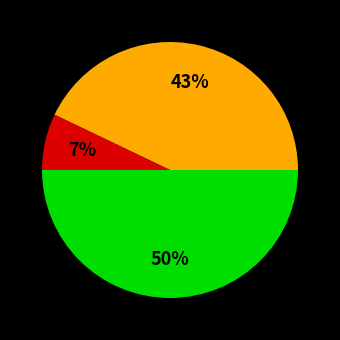

To the nearest percent, what is the average slice percentage?

33%